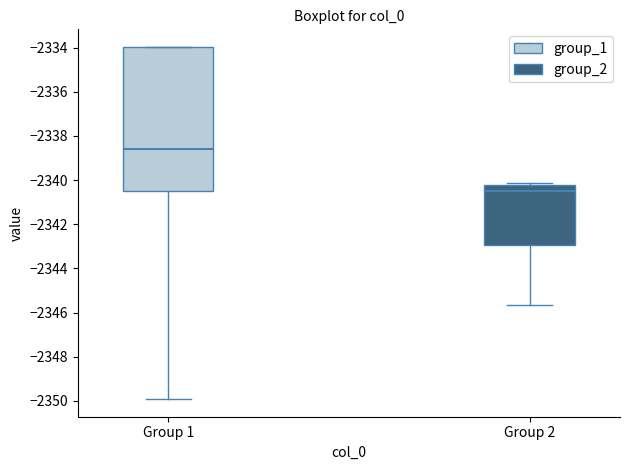

Reading left to right, read every box against the y-axis: the position of its median line, the range the box covers, and the ends of its whiskers. The values are not printed on the chart, so give them approximately, as read against the axis.

Group 1: median -2338.6, box -2340.4 to -2334.0, whiskers -2350.0 to -2334.0
Group 2: median -2340.4, box -2343.0 to -2340.2, whiskers -2345.6 to -2340.2 (just above the box's upper edge)